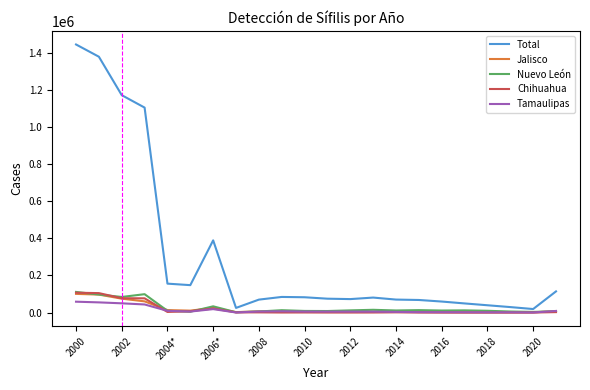

Which series has the largest total across all categories?

Total